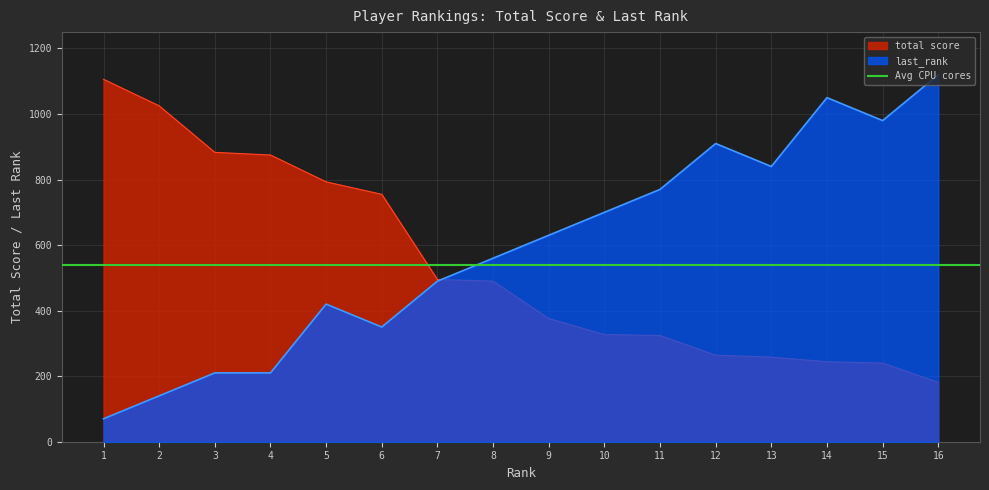

Reading right to left, list all the values displayed in this chart.

total score: 16=181	15=240	14=244	13=258	12=264	11=324	10=327	9=376	8=490	7=495	6=755	5=793	4=875	3=883	2=1025	1=1106
last_rank: 16=1120	15=980	14=1050	13=840	12=910	11=770	10=700	9=630	8=560	7=490	6=350	5=420	4=210	3=210	2=140	1=70